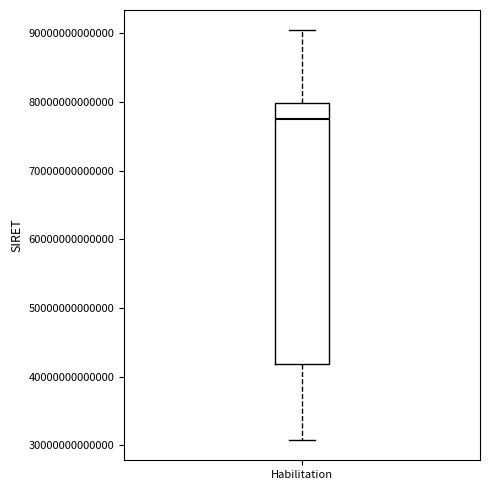

Read this box plot against the y-axis: the position of the median line, the range covered by the box, and the ends of both whiskers. The values are not printed on the chart, so give them approximately, as read against the axis.

median 78000000000000, box 42000000000000 to 80000000000000, whiskers 31000000000000 to 90000000000000